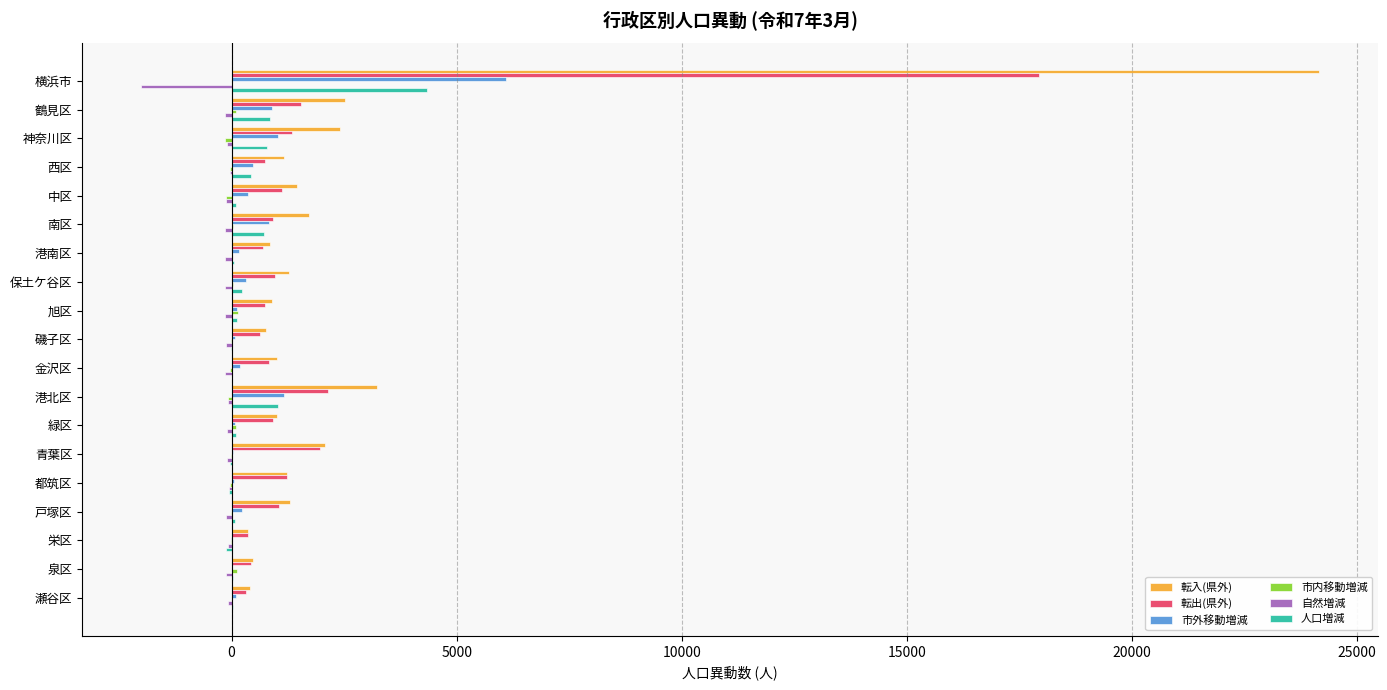

The 市外移動増減 series shows 10146 at 横浜市. True or false?

False